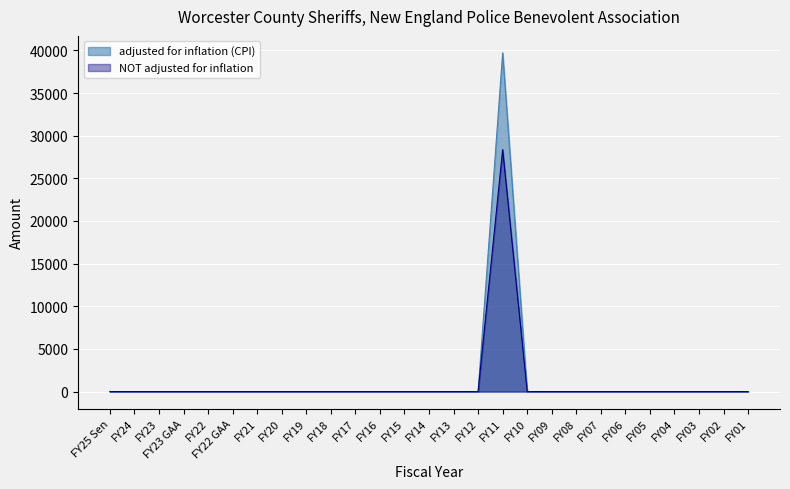

Which has a higher value, FY21 or FY15?

FY21